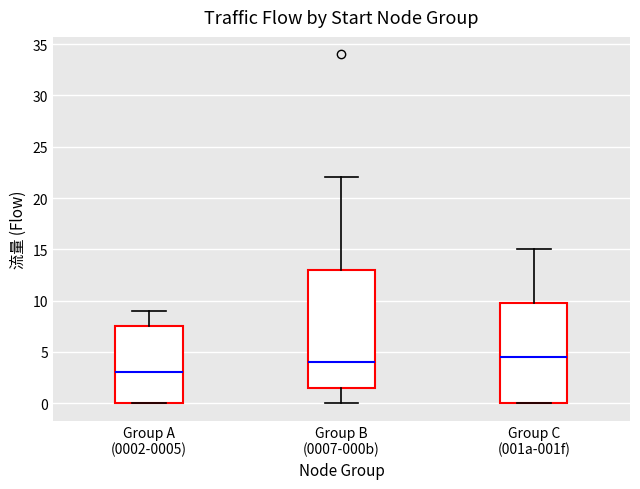

Which box has the lowest median line?

Group A (0002-0005)